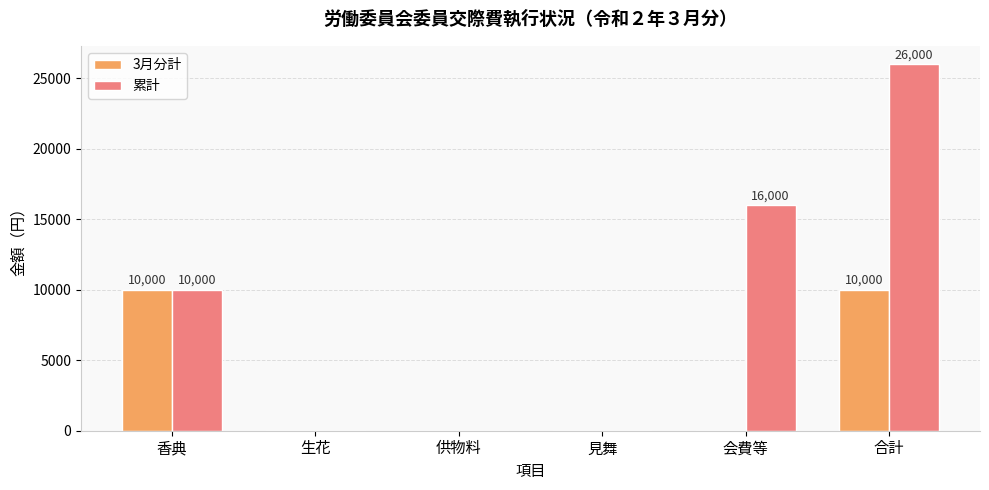

Which label corresponds to the largest value in the chart?

合計